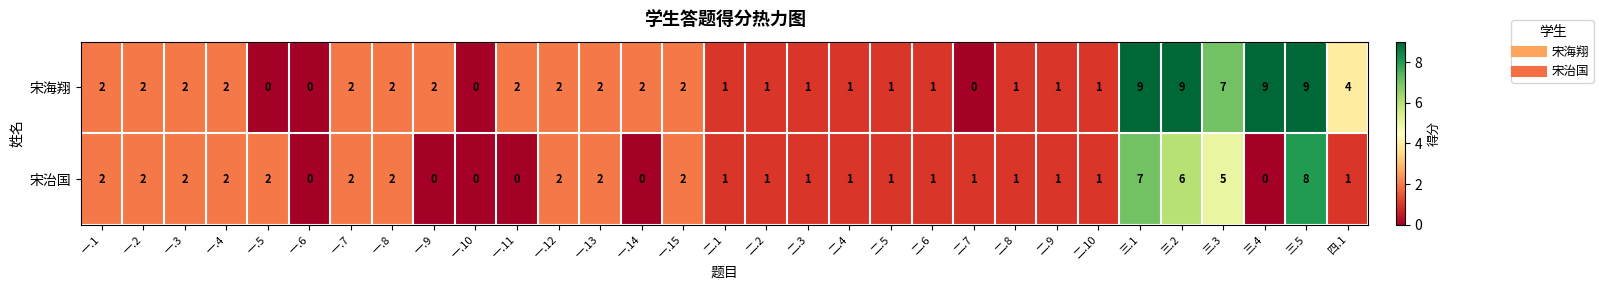

Which series has the largest total across all categories?

宋海翔